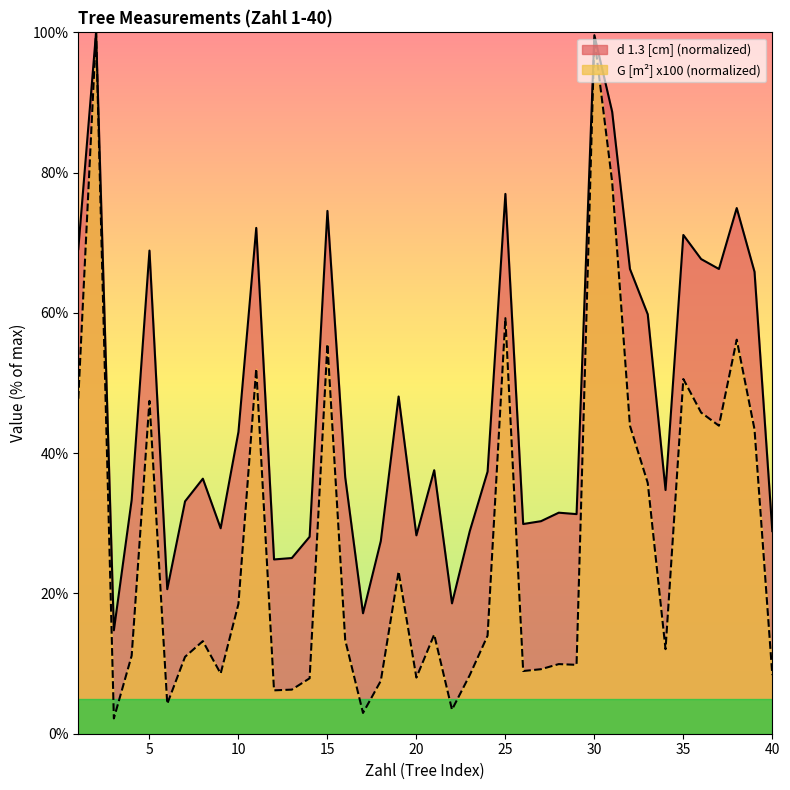

List the series in order of their peak value, lowest first.

d 1.3 [cm], G [m2] x100